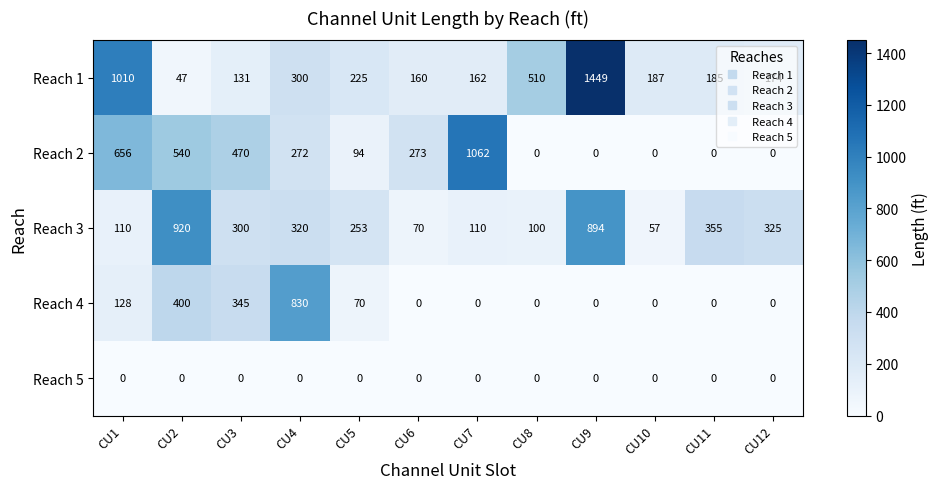

What is the maximum value shown in the chart?

1449